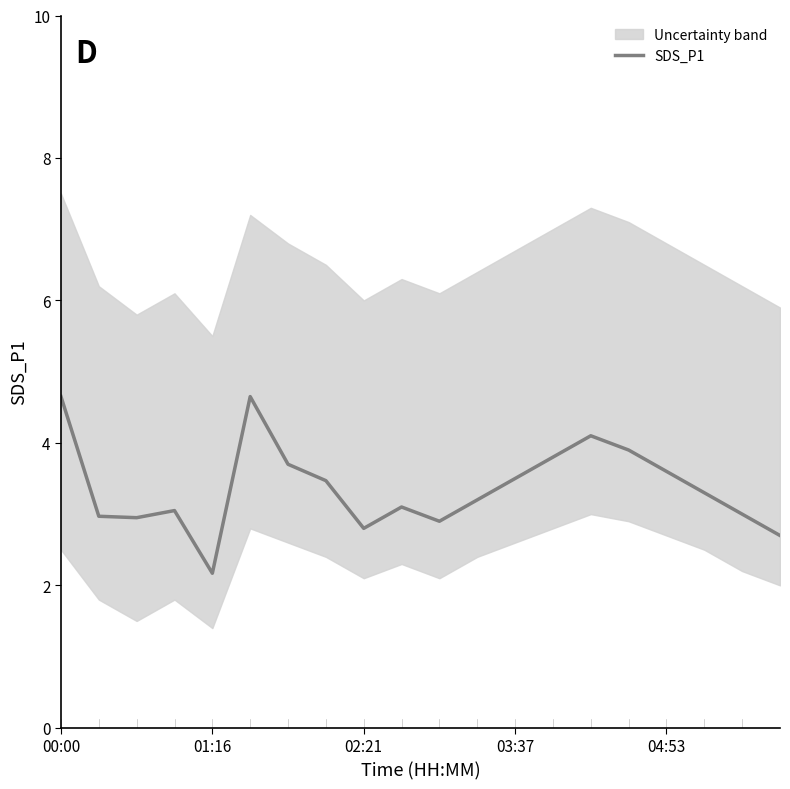

Which category has the lowest value in the SDS_P1 series?

01:16